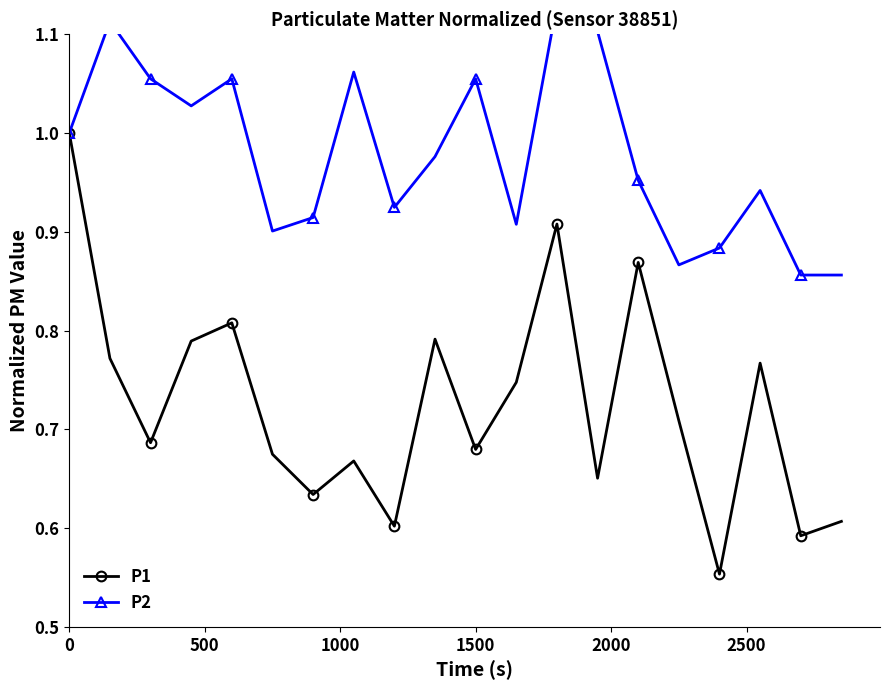

True or false: P1 has more than 0 points higher than both neighbors.

True